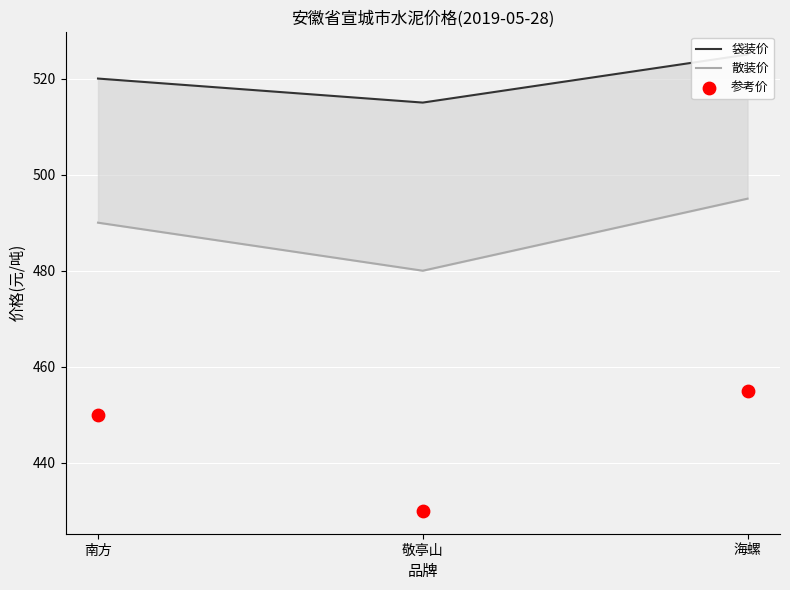

What are all the series names shown in the legend?

袋装价, 散装价, 参考价